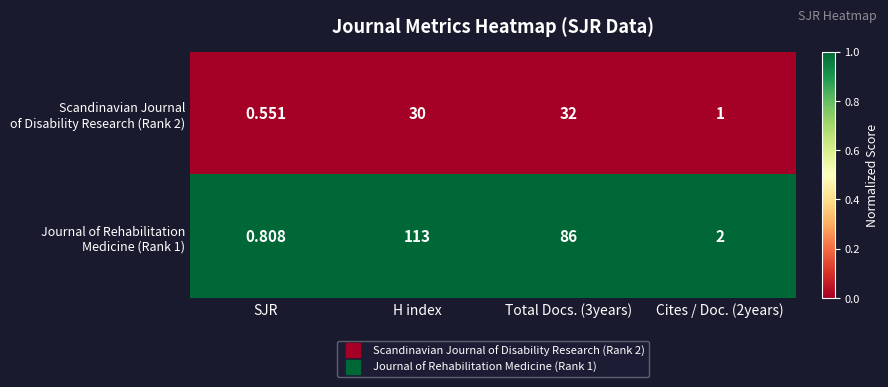

At which category does the chart reach its minimum across all series?

SJR